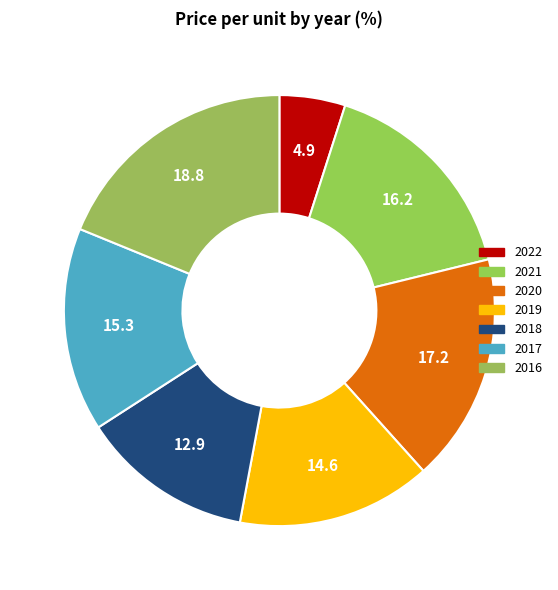

Rank the categories by value from lowest to highest.

2022, 2018, 2019, 2017, 2021, 2020, 2016